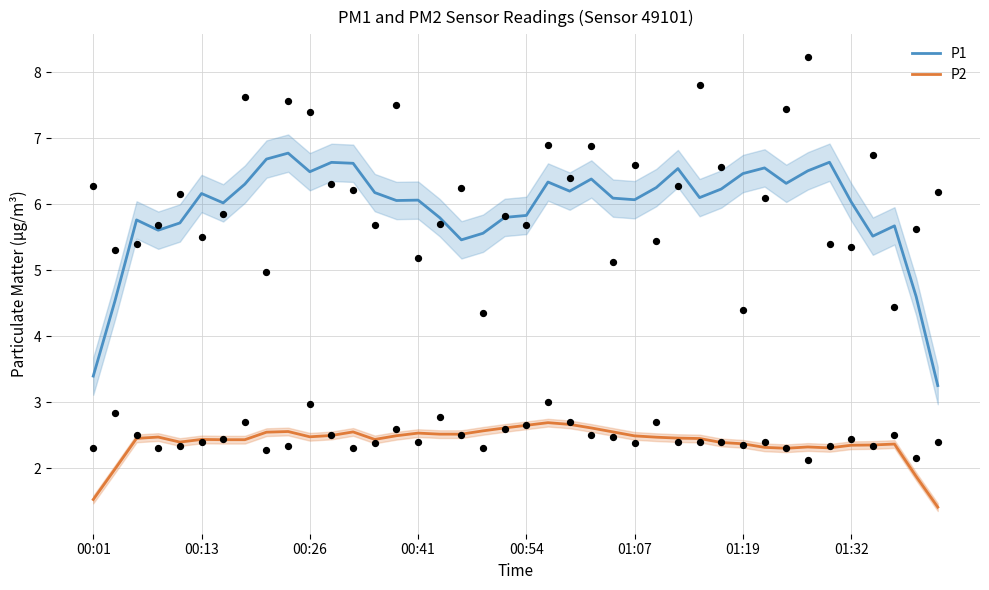

Which series has the largest total across all categories?

P1